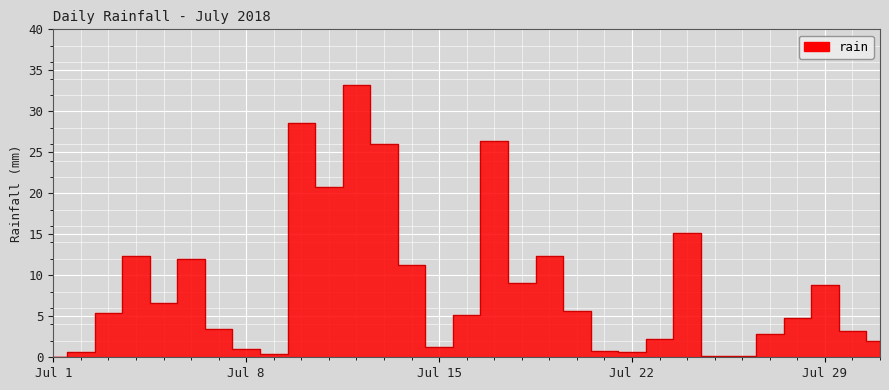

How many points are higher than both their immediate neighbors (excluding endpoints)?

8